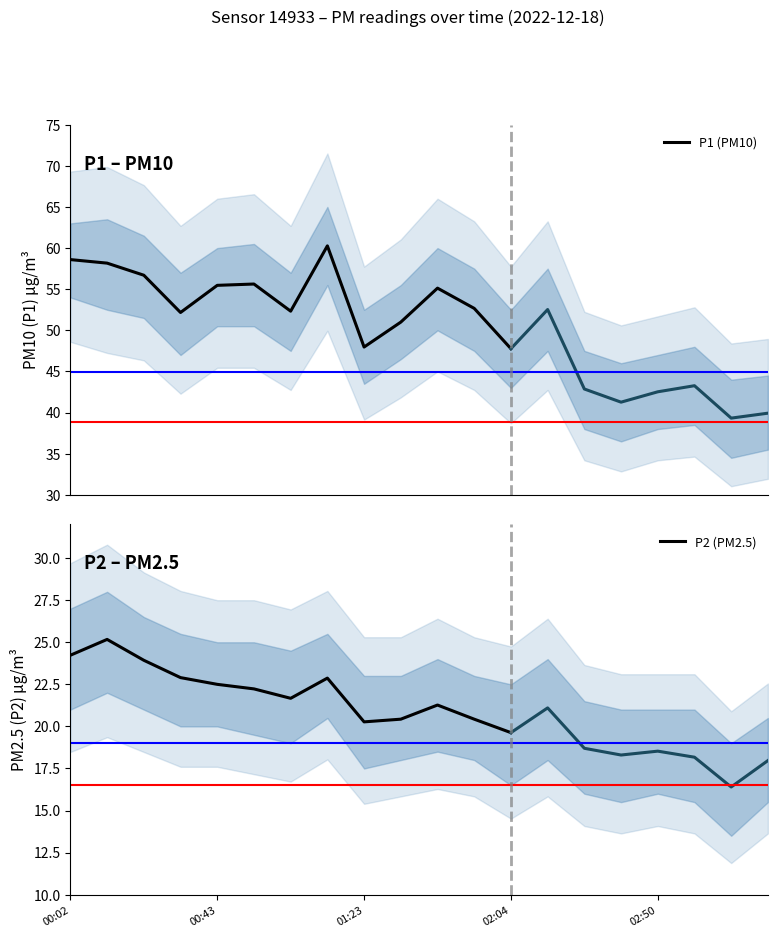

Where is the first local minimum for P2 (PM2.5)?

6